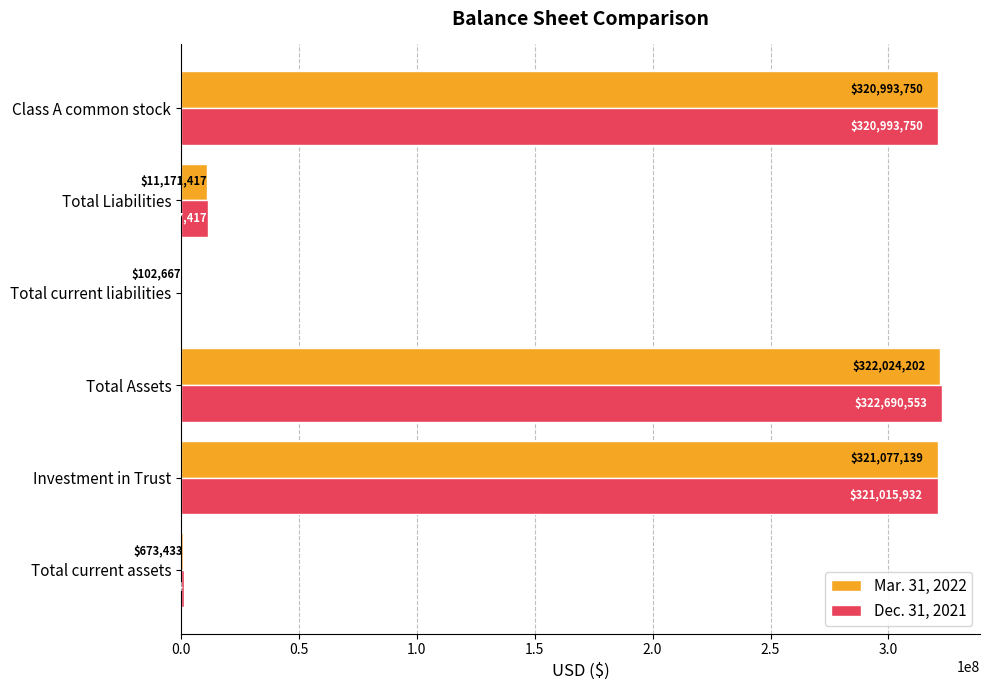

What are all the series names shown in the legend?

Mar. 31, 2022, Dec. 31, 2021